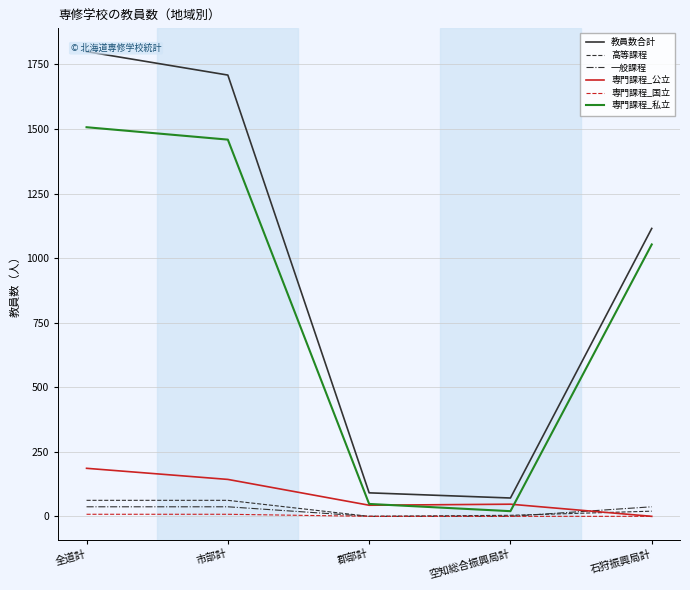

What is the difference between the highest and lowest values at 全道計?

1792